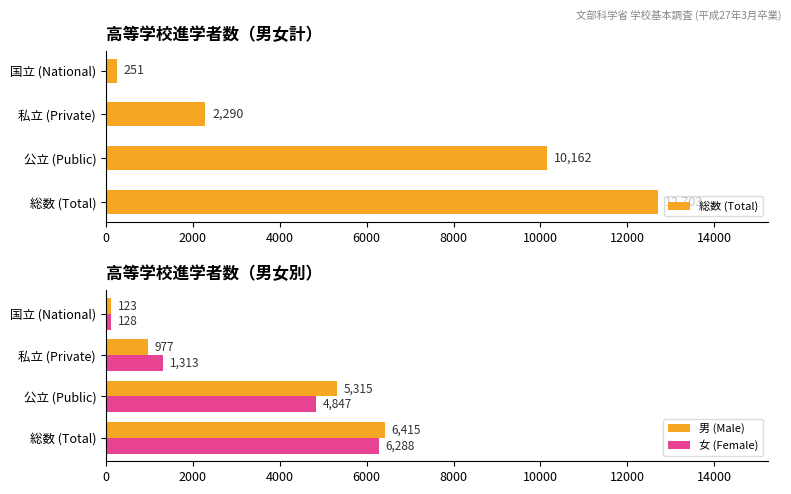

What is the approximate value of 男 (Male) at 総数 (Total), to the nearest 10?

6420